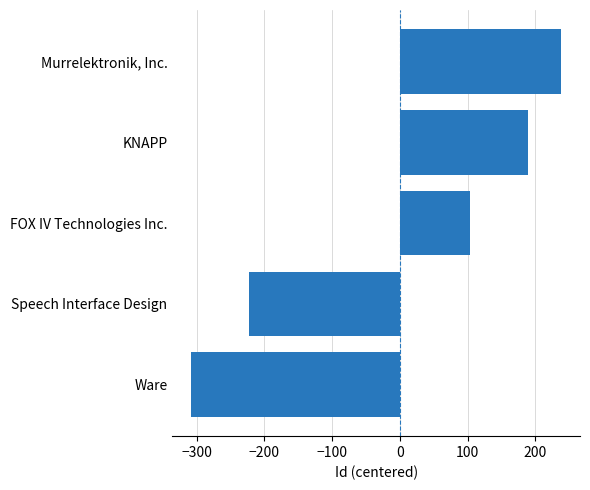

Are the bars horizontal?

Yes